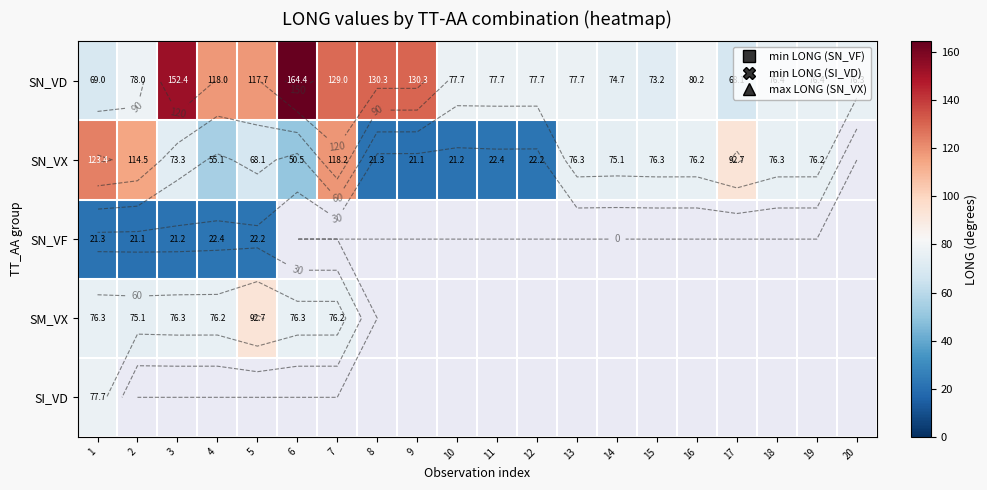

List the labels in order of SN_VD value, largest first.

6, 3, 8, 9, 7, 4, 5, 16, 2, 10, 11, 12, 13, 18, 19, 20, 14, 15, 1, 17